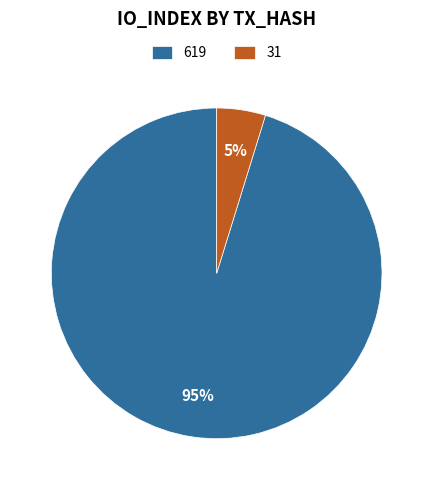

To the nearest percent, what is the average slice percentage?

50%